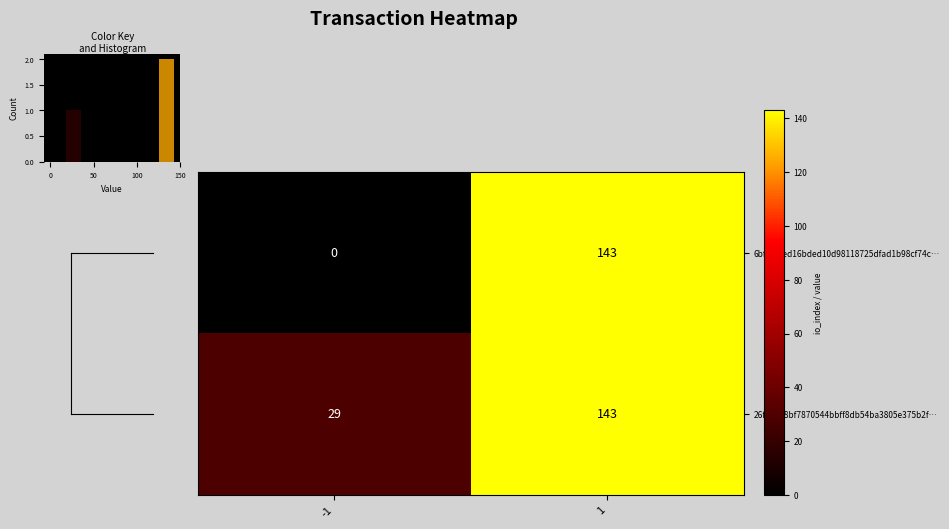

What is the average value of the 6bf59afed16bded10d98118725dfad1b98cf74c… series?

72